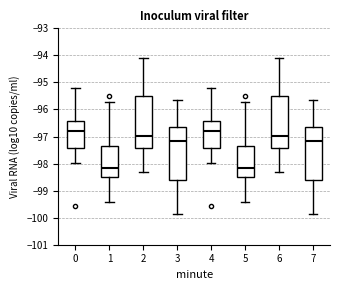

Where does the upper whisker of the box at x = 4 end on the y-axis? The values are not printed on the chart, so give them approximately, as read against the axis.

-95.2